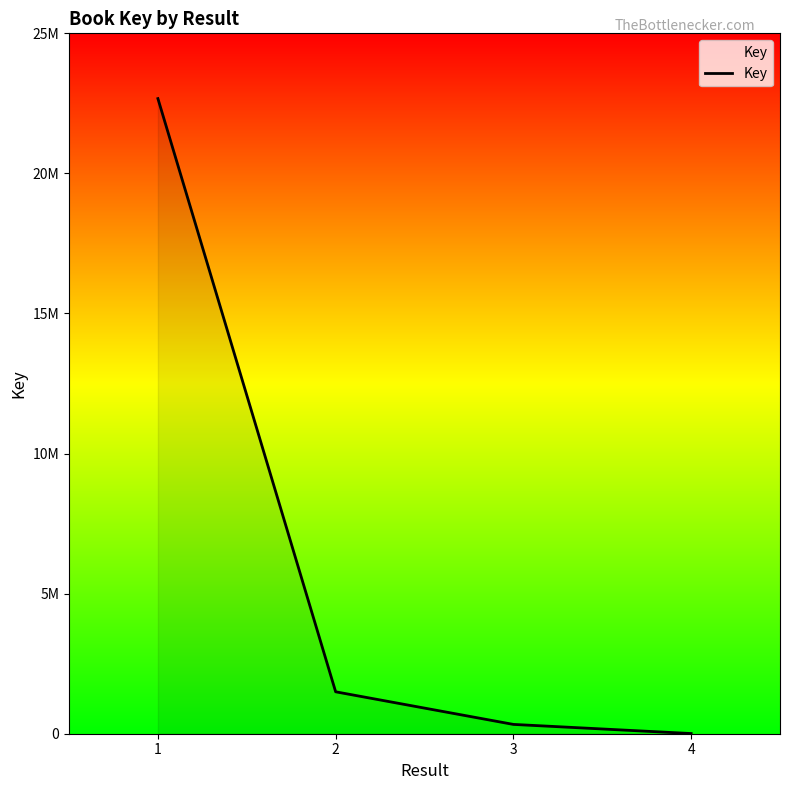

True or false: there are more than 2 points higher than both neighbors.

False